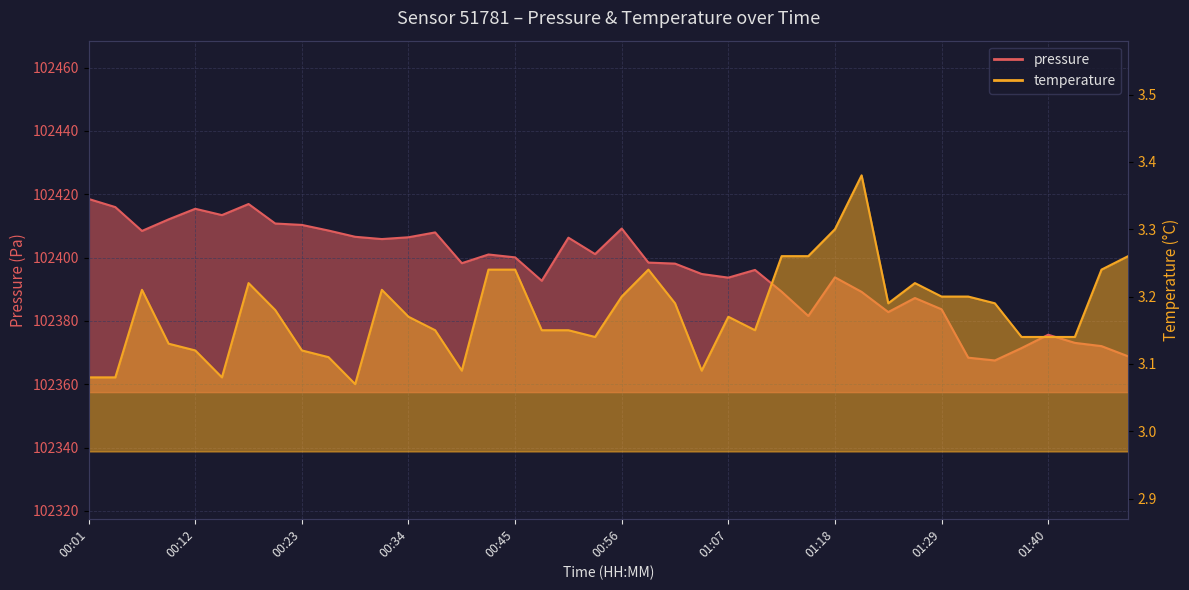

True or false: temperature and pressure intersect in this chart.

False